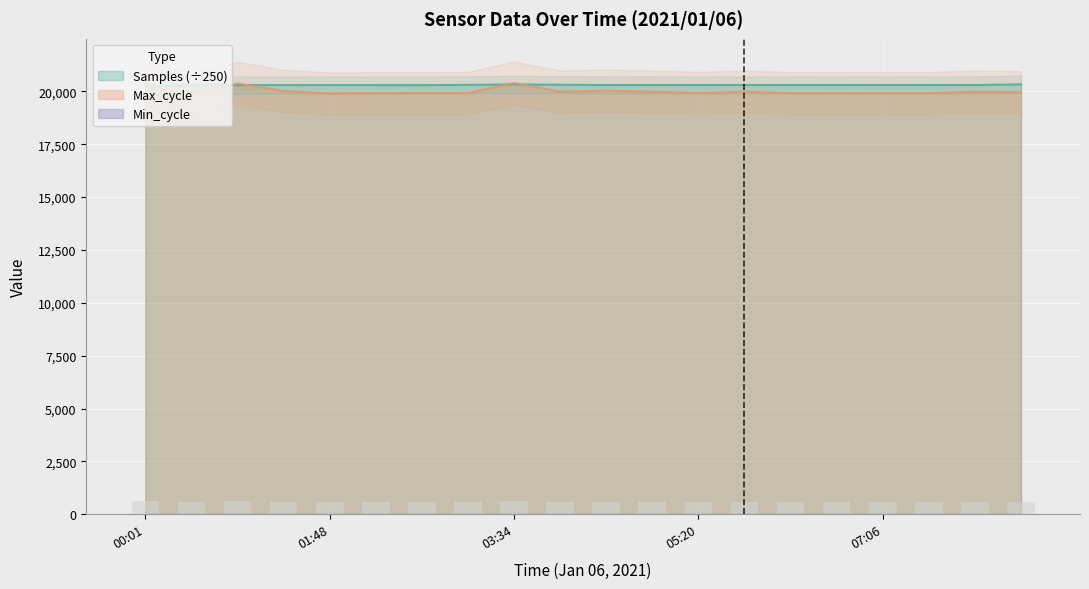

What is the label of the 2nd bar from the left?

00:28